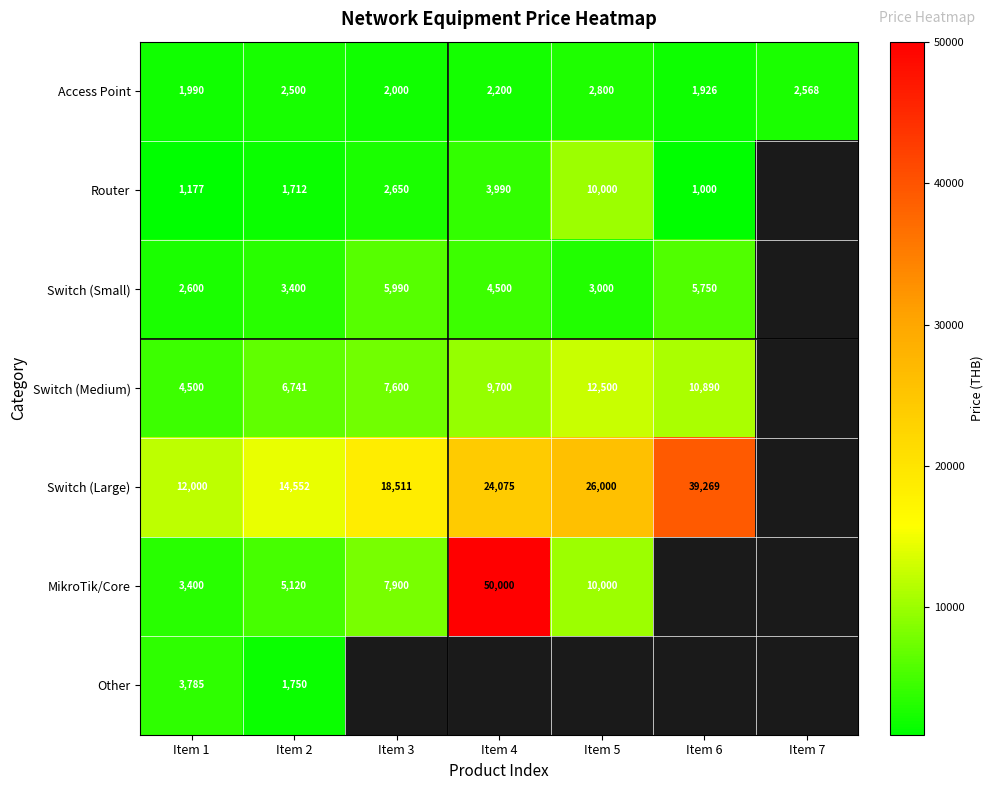

The Access Point series shows 1374.3 at Item 2. True or false?

False